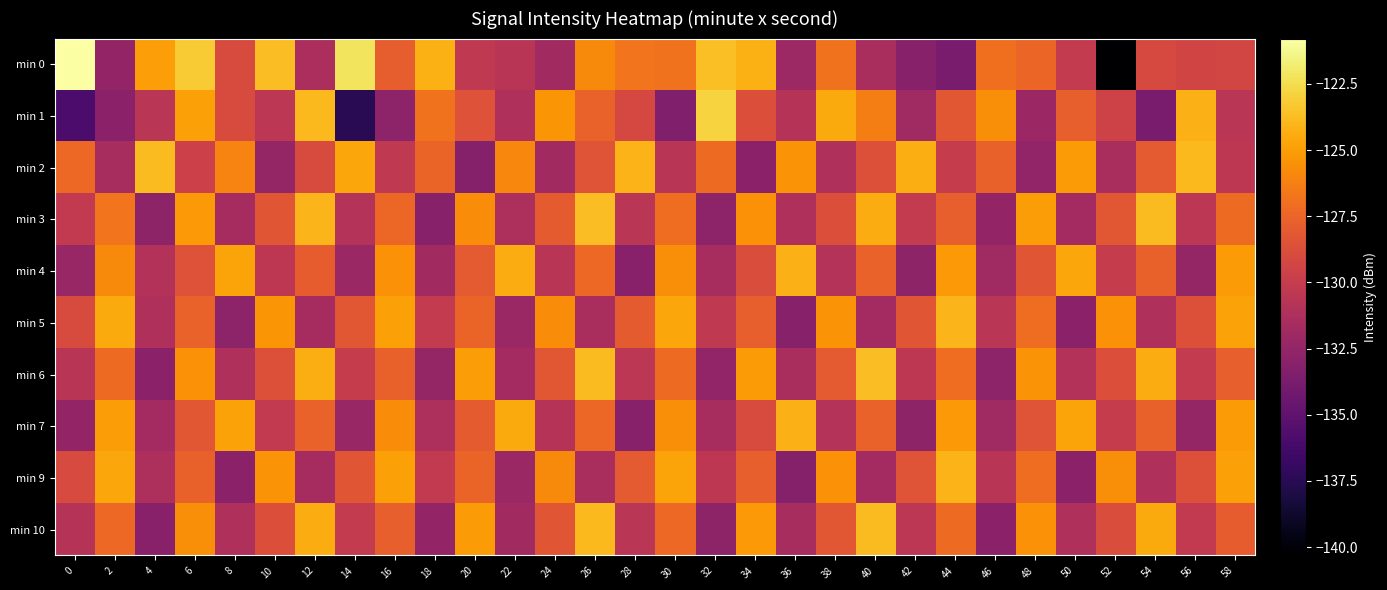

At which category is the sum across all series the highest?

6